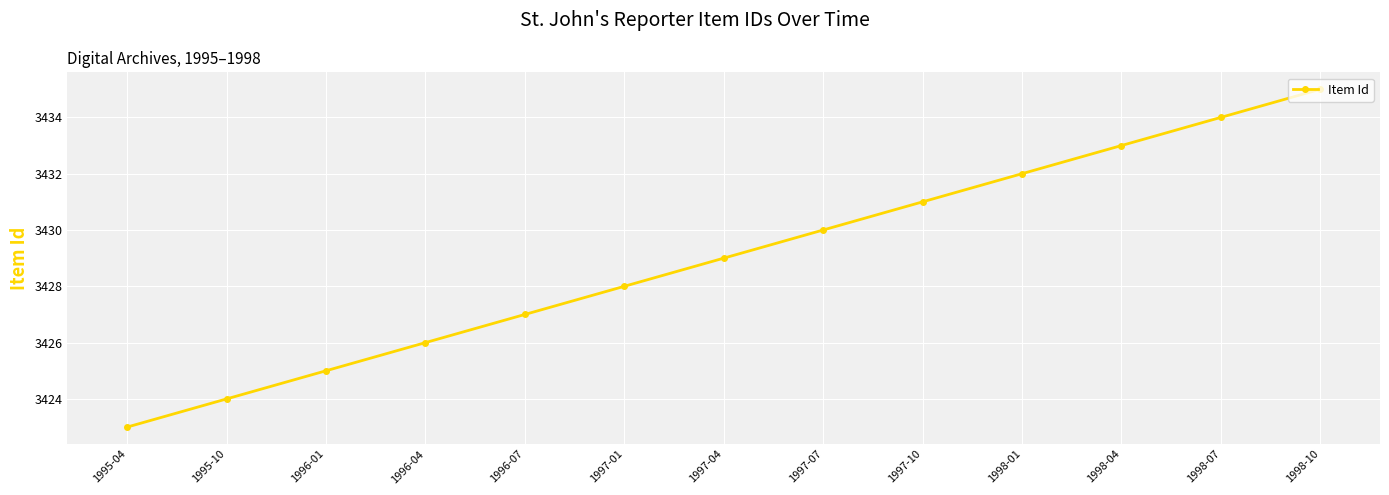

How many lines are shown in the chart?

1